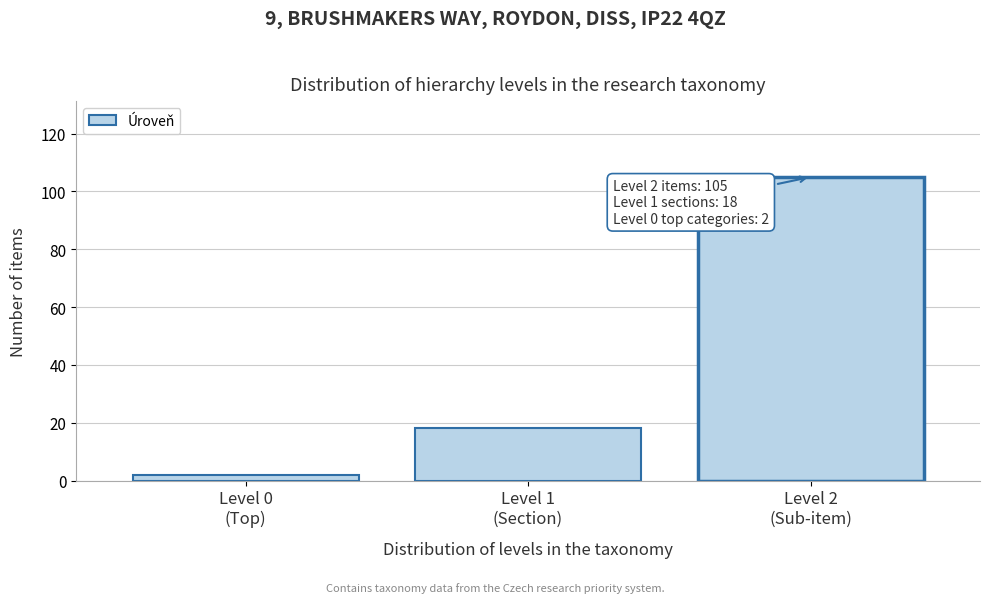

Reading left to right, what are all the values shown in this chart?

2	18	105